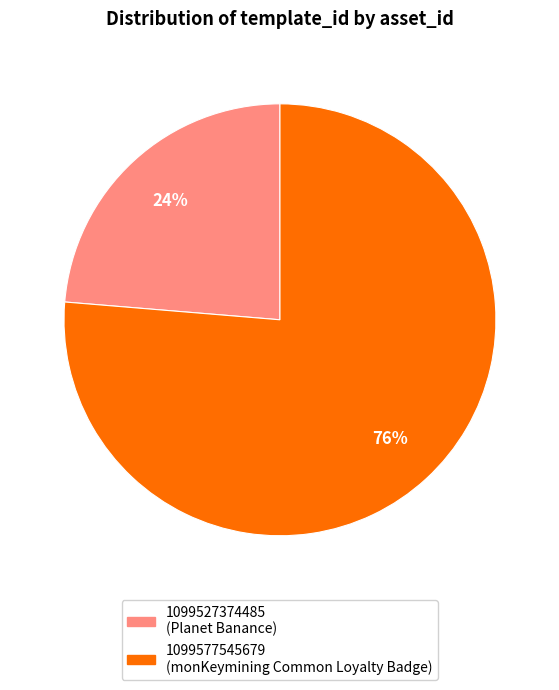

The 1099577545679 slice represents 84% of the pie. True or false?

False